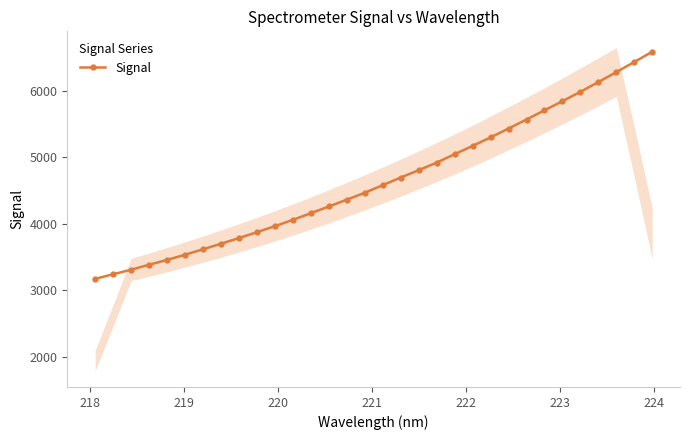

What is the value of the Signal point at the 32nd from the left?

6587.3